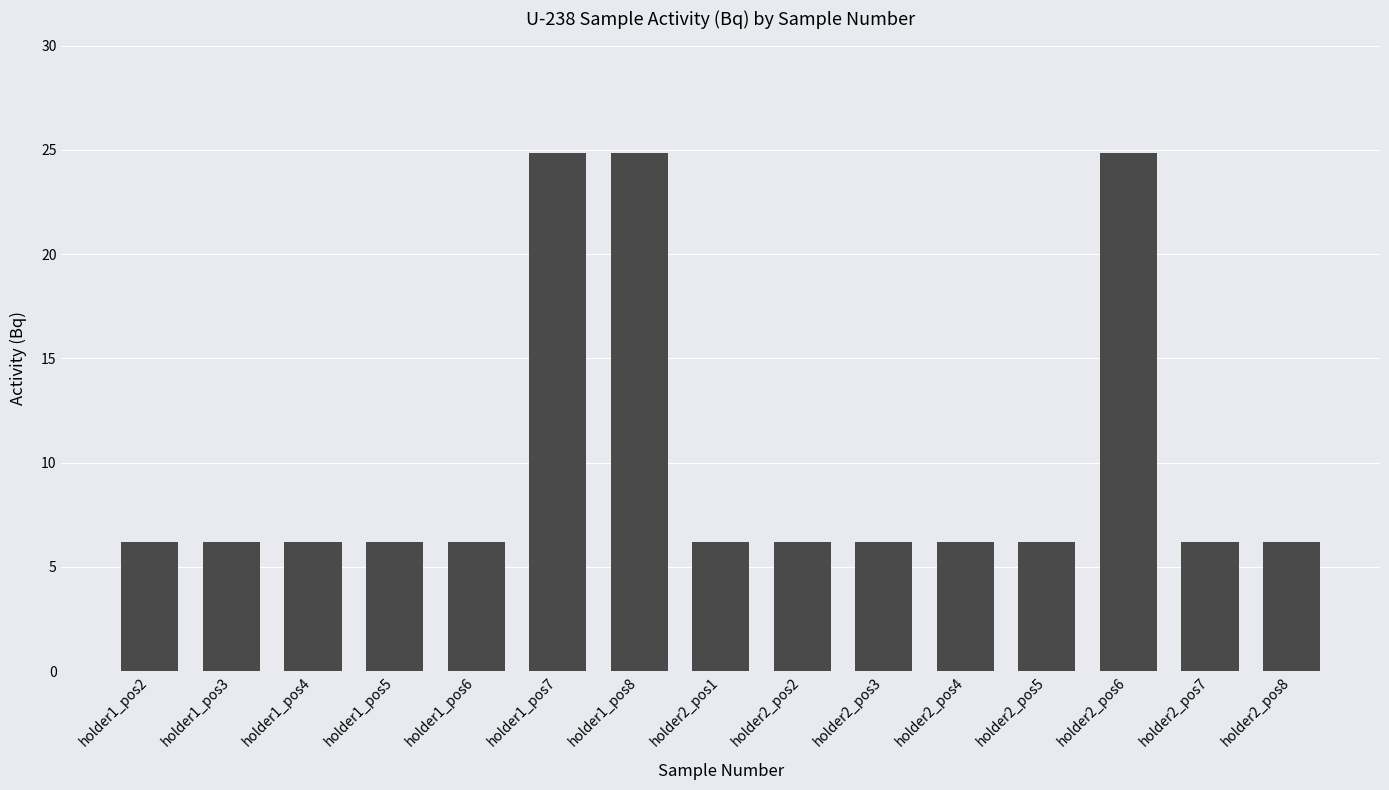

What is the greatest value displayed?

24.9